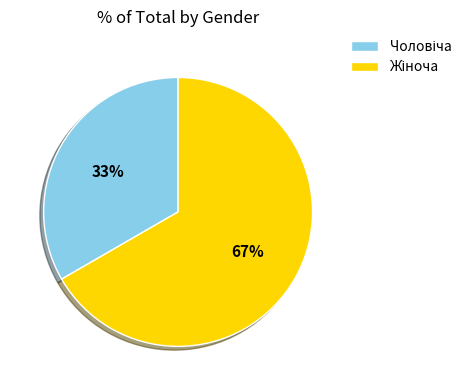

Does any single category account for the majority?

Yes